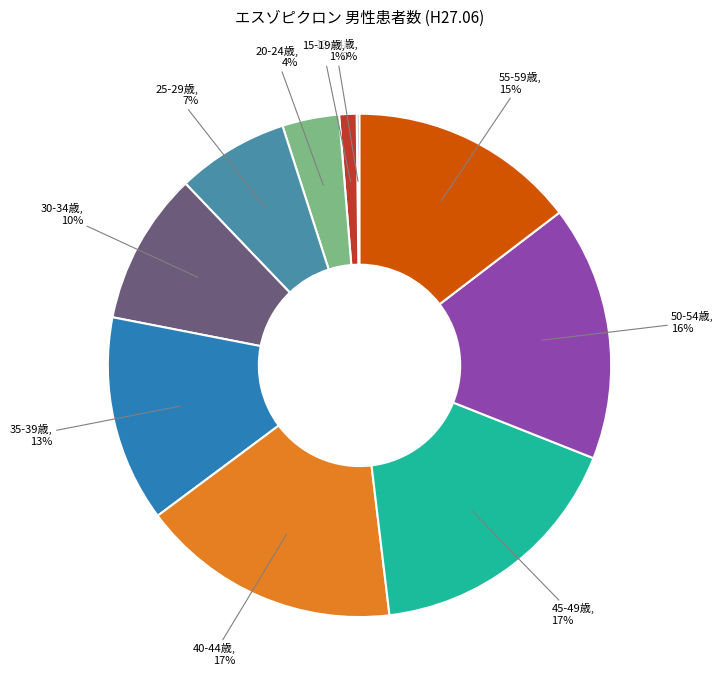

To the nearest percent, what portion does 55-59歳 represent?

15%